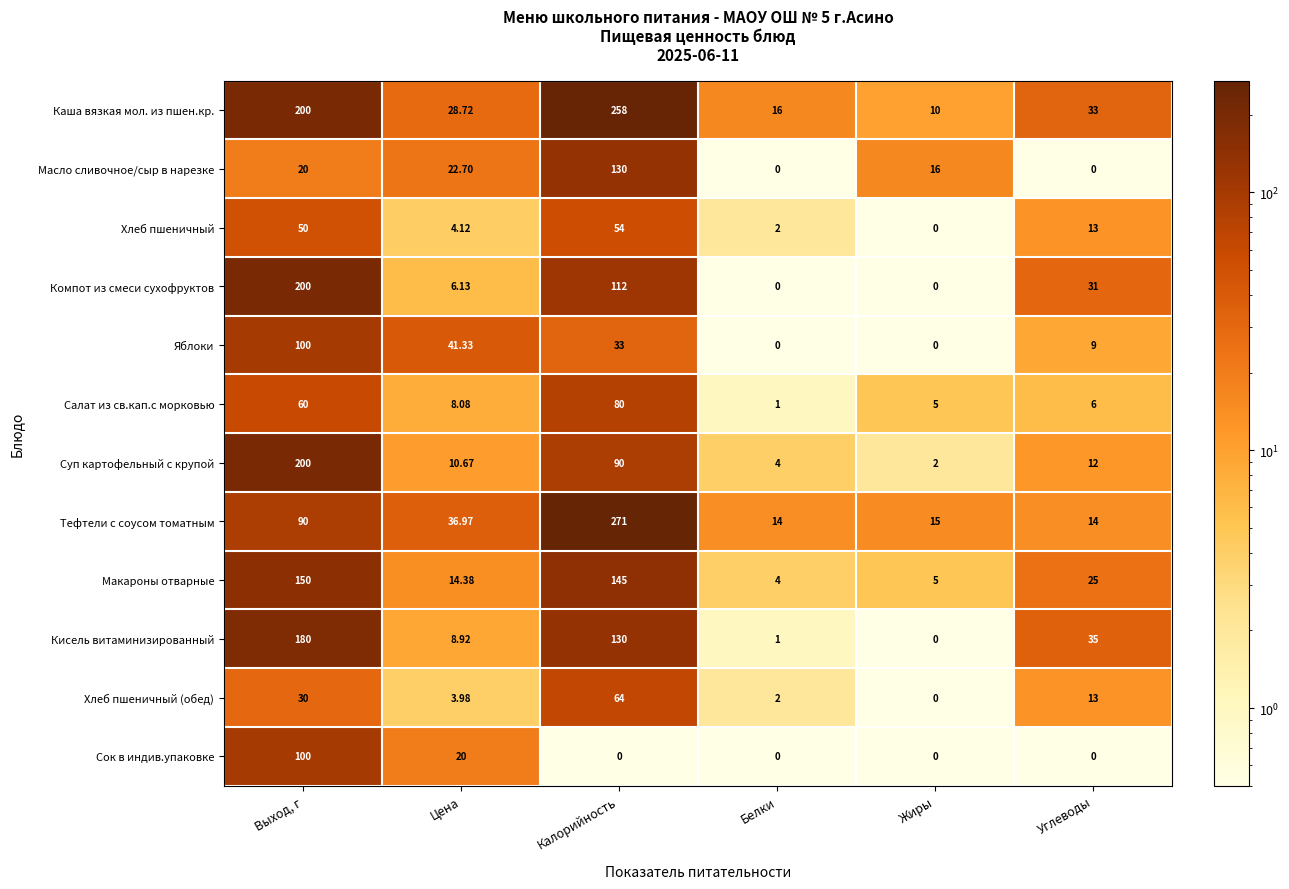

How many distinct data groups are displayed?

12